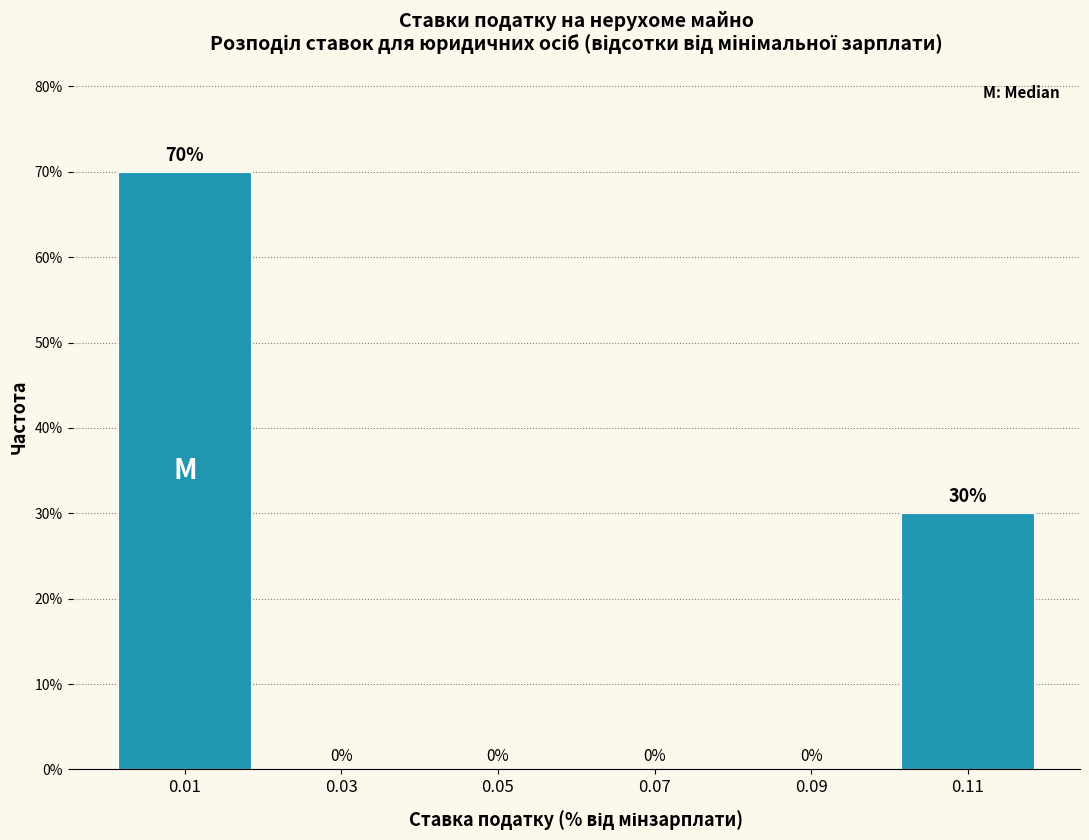

Reading left to right, what are all the values shown in this chart?

0.01=70	0.03=0	0.05=0	0.07=0	0.09=0	0.11=30